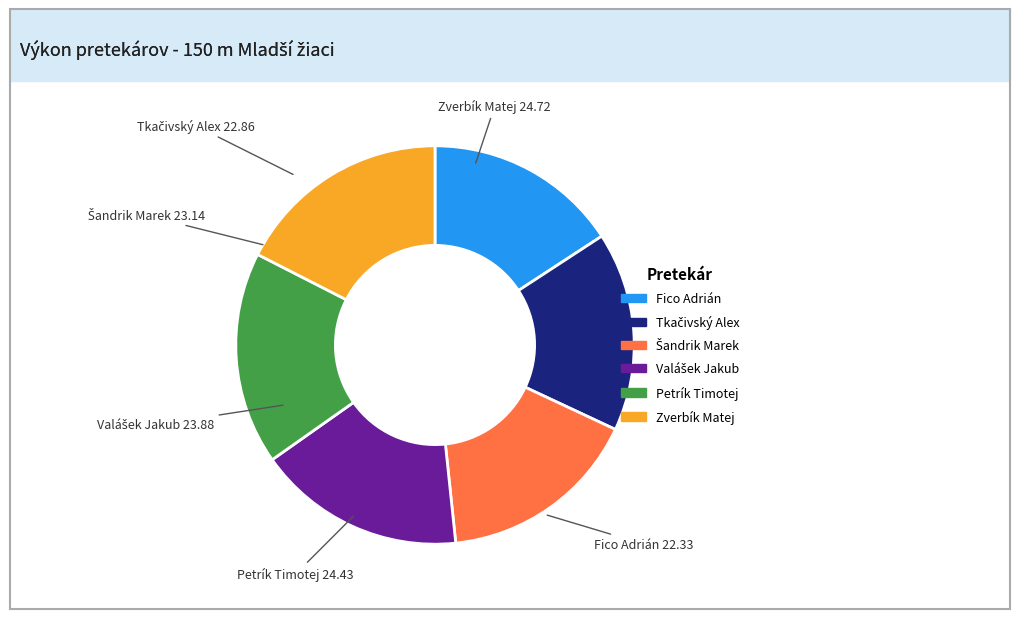

Approximately how many times larger is the value at Zverbík Matej compared to Petrík Timotej?

1.0